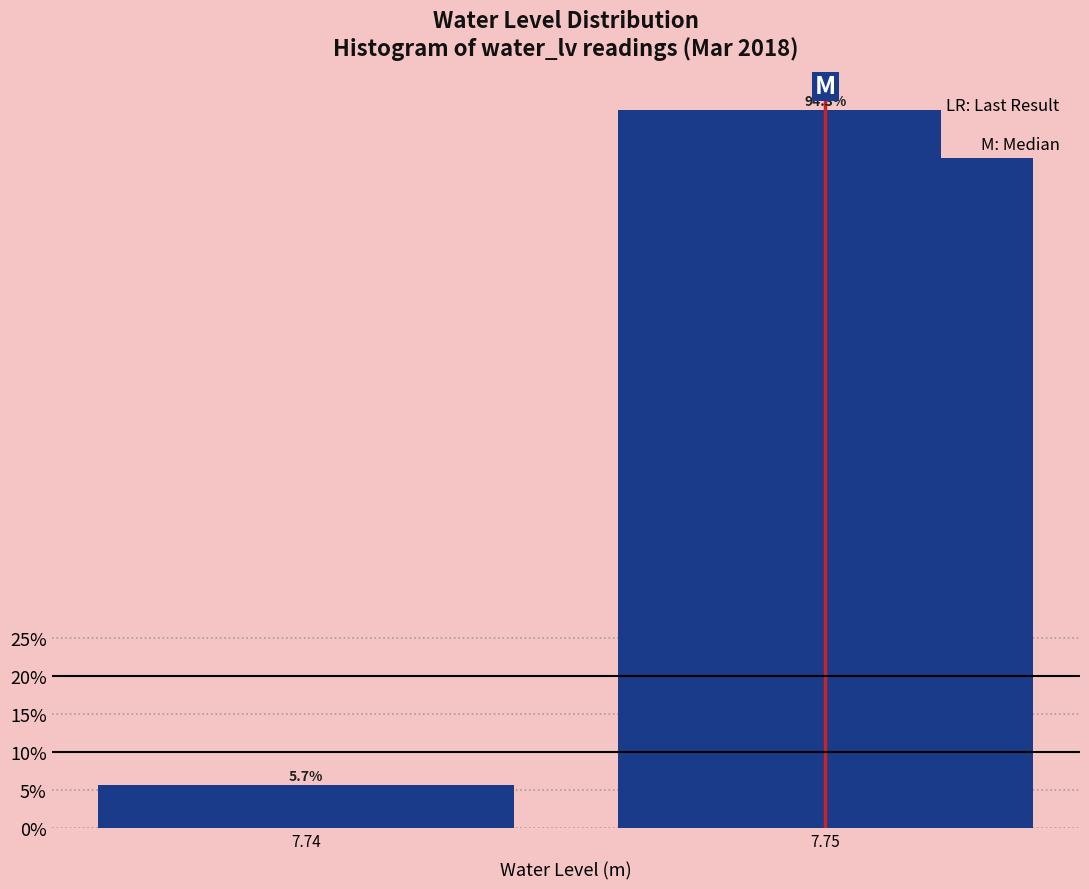

Are the bars horizontal?

No